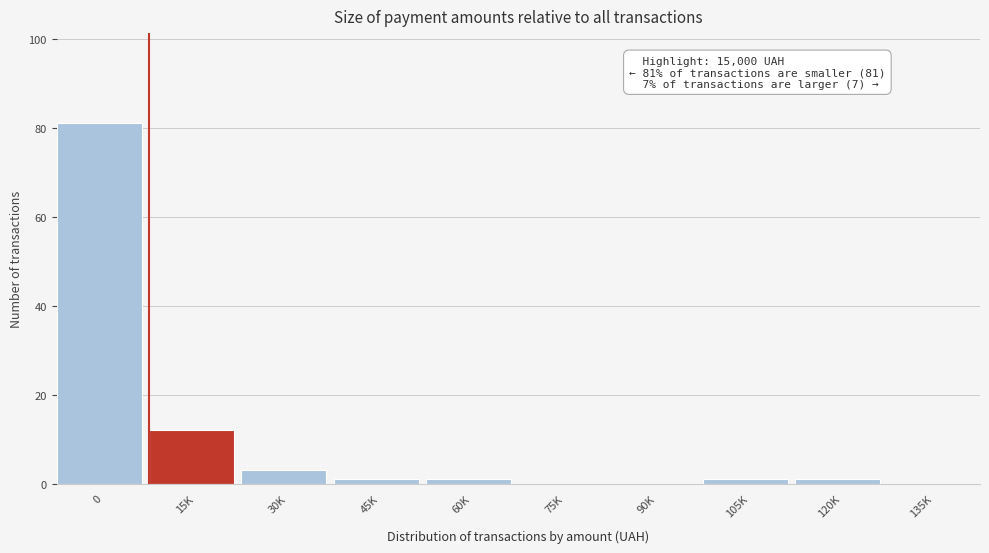

Reading right to left, extract all data points from this chart.

135K=0	120K=1	105K=1	90K=0	75K=0	60K=1	45K=1	30K=3	15K=12	0=81